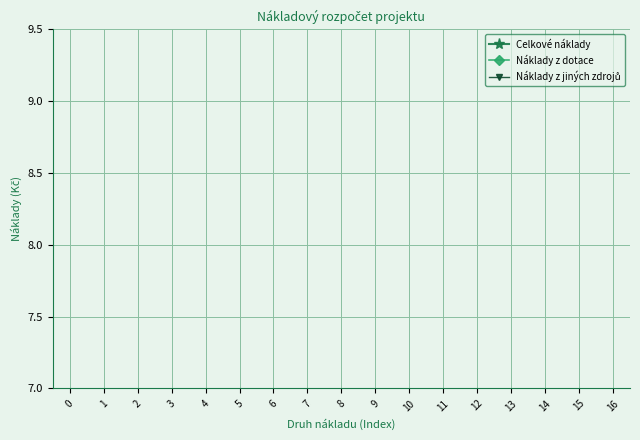

The Náklady z dotace series shows 0.8 at 2. True or false?

False